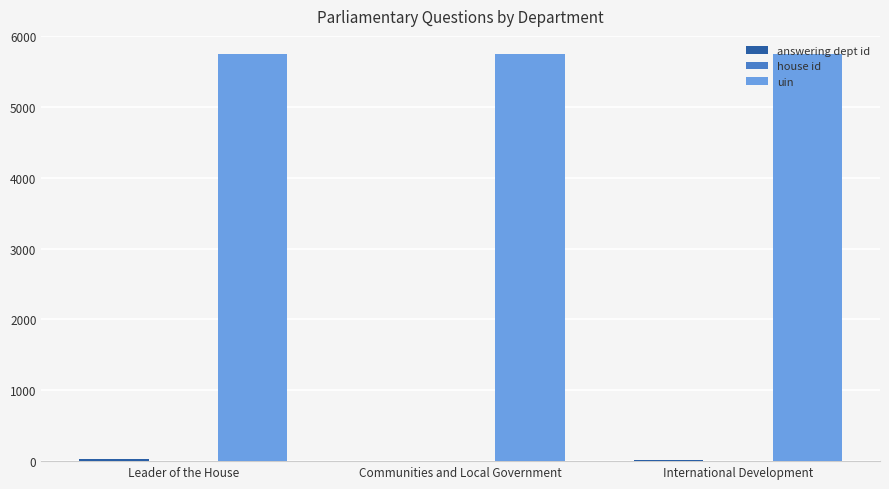

The uin series shows 5744 at International Development. True or false?

True